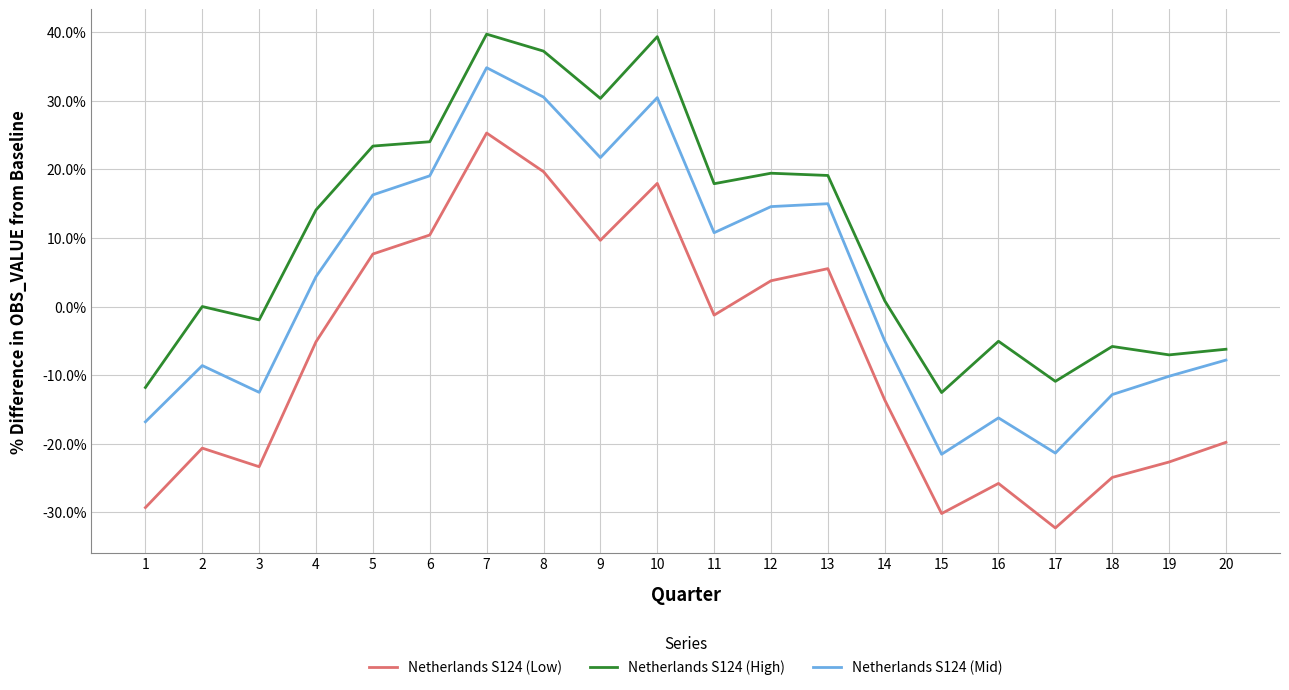

What are all the series names shown in the legend?

Netherlands S124 (Low), Netherlands S124 (High), Netherlands S124 (Mid)